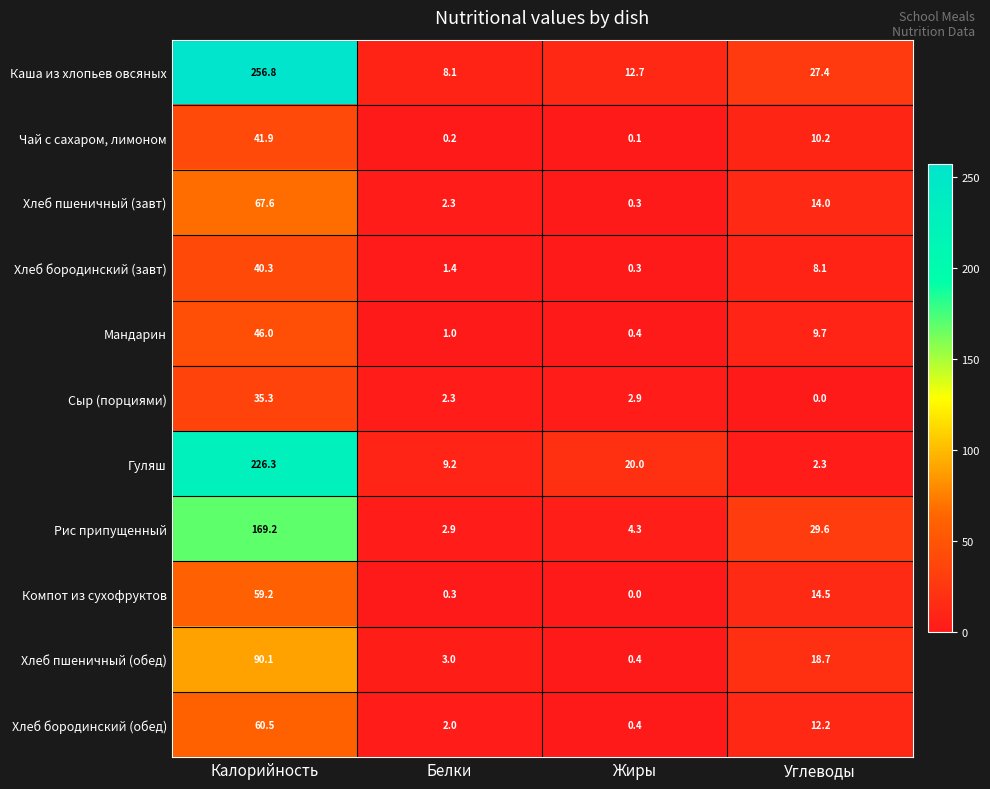

What is the sum of all Каша из хлопьев овсяных values?

305.0